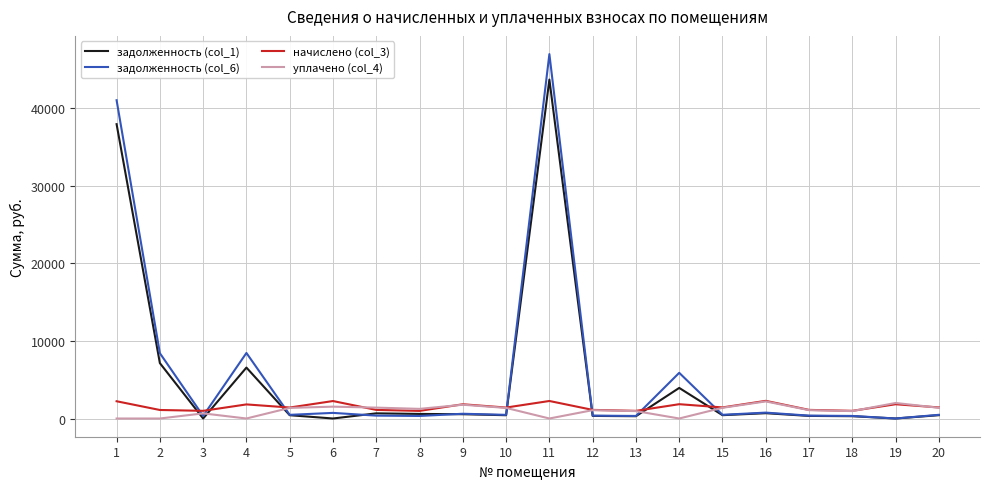

What is the total value across all series at 1?

81141.9